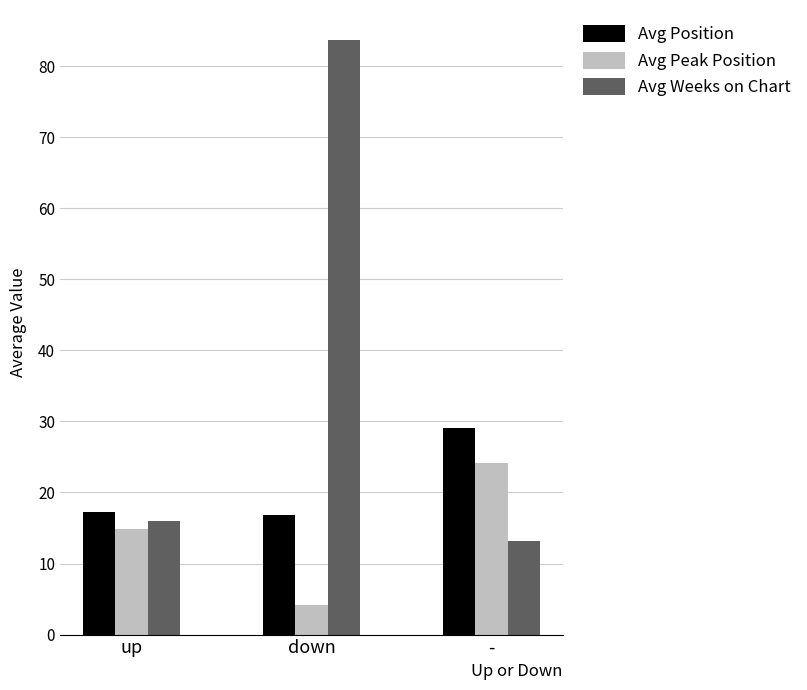

At how many categories does at least one series exceed 24?

2